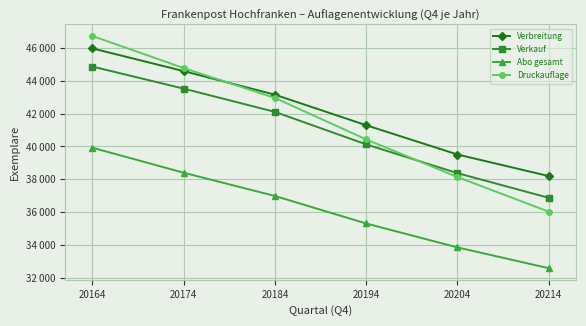

True or false: Verbreitung has more than 2 points higher than both neighbors.

False